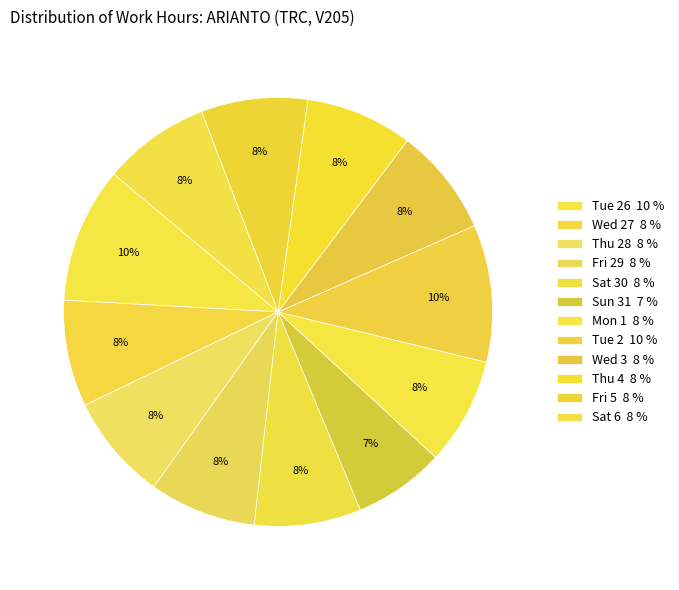

Which category has the biggest portion of the pie?

Tue 2